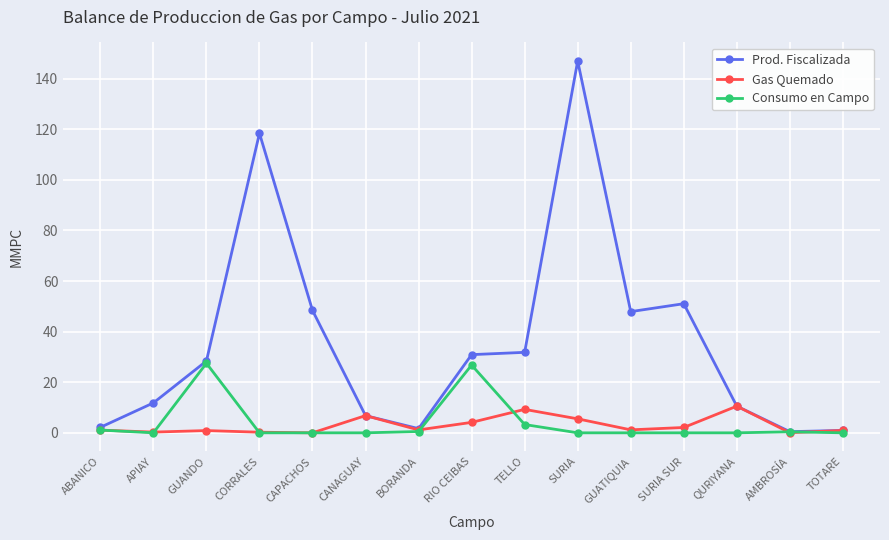

Rank the series by their maximum value, from highest to lowest.

Prod. Fiscalizada, Consumo en Campo, Gas Quemado